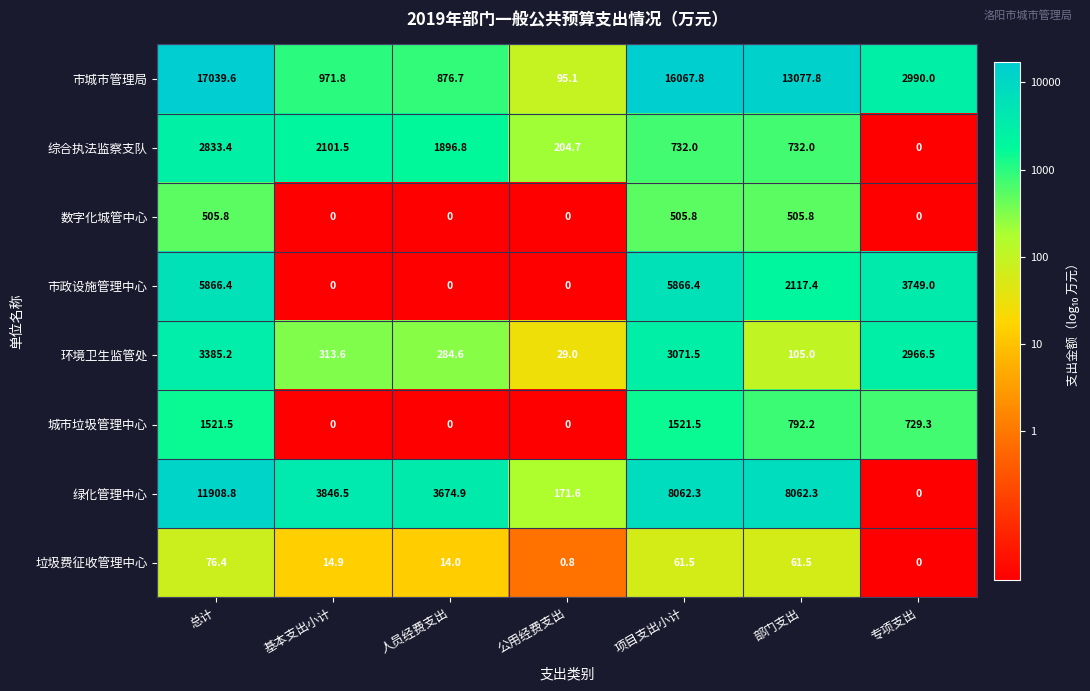

Rank the series by their maximum value, from lowest to highest.

垃圾费征收管理中心, 数字化城管中心, 城市垃圾管理中心, 综合执法监察支队, 环境卫生监管处, 市政设施管理中心, 绿化管理中心, 市城市管理局